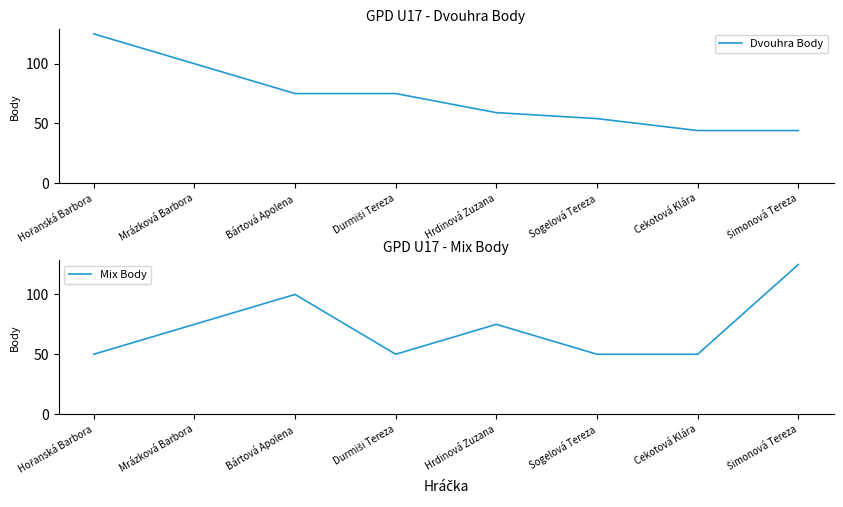

Between Bártová Apolena and Durmiši Tereza, which series saw the biggest shift?

Mix Body